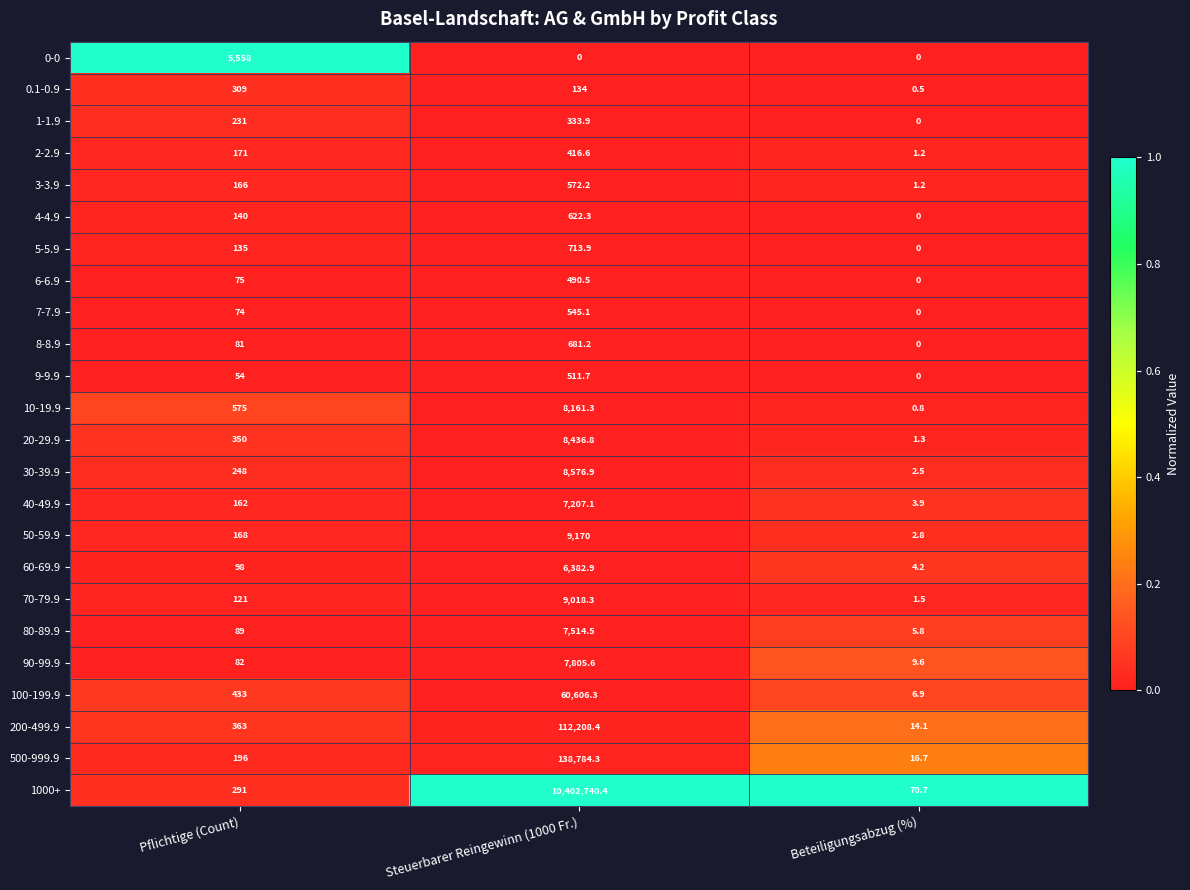

Which series has the largest range (max minus min)?

1000+